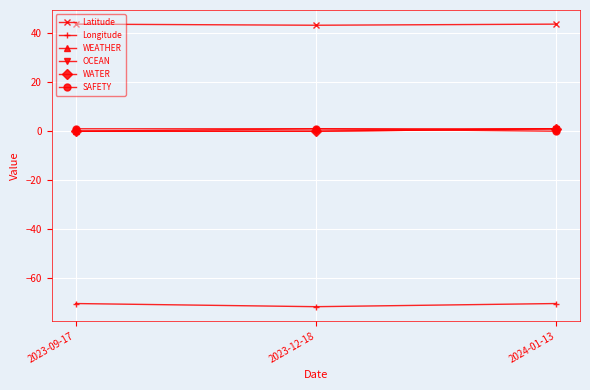

Does the chart have visible grid lines?

Yes